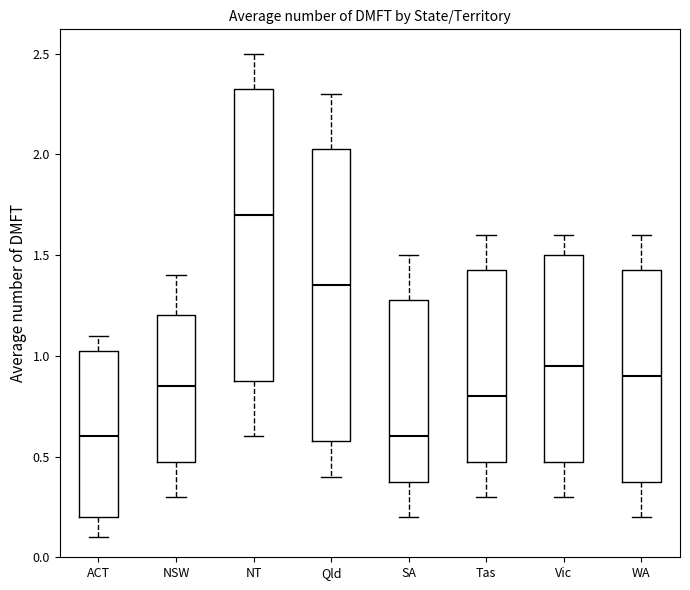

Reading left to right, read every box against the y-axis: the position of its median line, the range the box covers, and the ends of its whiskers. The values are not printed on the chart, so give them approximately, as read against the axis.

ACT: median 0.60, box 0.20 to 1.05, whiskers 0.10 to 1.10
NSW: median 0.85, box 0.50 to 1.20, whiskers 0.30 to 1.40
NT: median 1.70, box 0.90 to 2.35, whiskers 0.60 to 2.50
Qld: median 1.35, box 0.60 to 2.05, whiskers 0.40 to 2.30
SA: median 0.60, box 0.40 to 1.30, whiskers 0.20 to 1.50
Tas: median 0.80, box 0.50 to 1.45, whiskers 0.30 to 1.60
Vic: median 0.95, box 0.50 to 1.50, whiskers 0.30 to 1.60
WA: median 0.90, box 0.40 to 1.45, whiskers 0.20 to 1.60